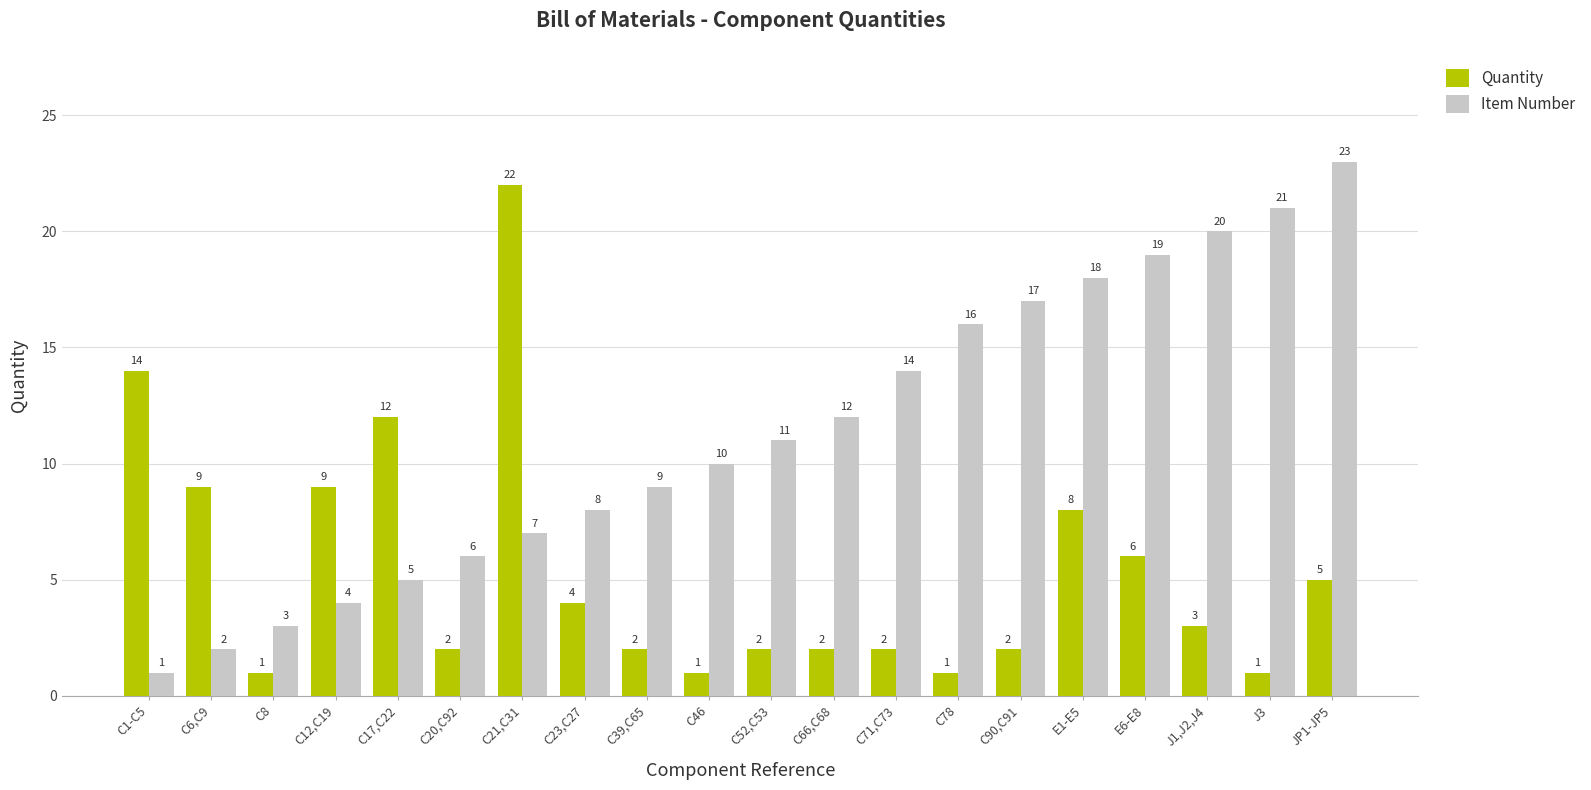

How many data points does each series have?

20